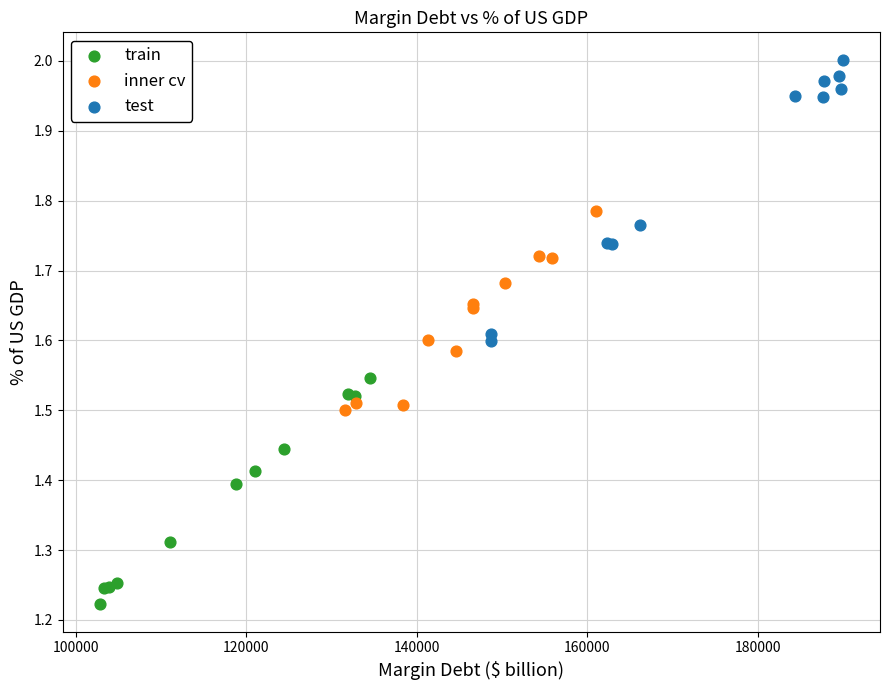

Which series contains the highest Y value?

test